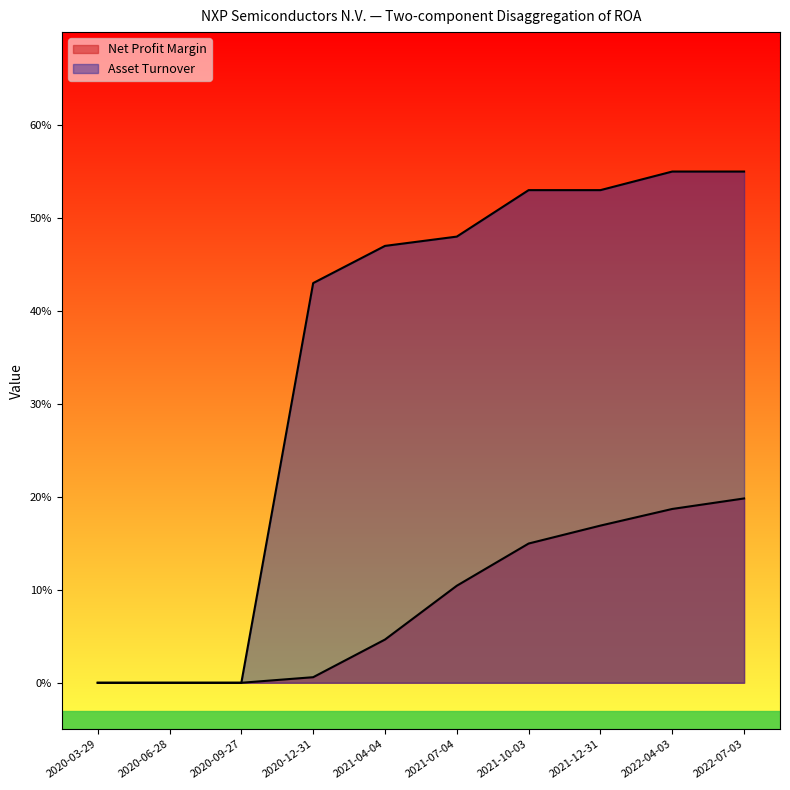

At which label does Asset Turnover reach its peak?

2022-04-03